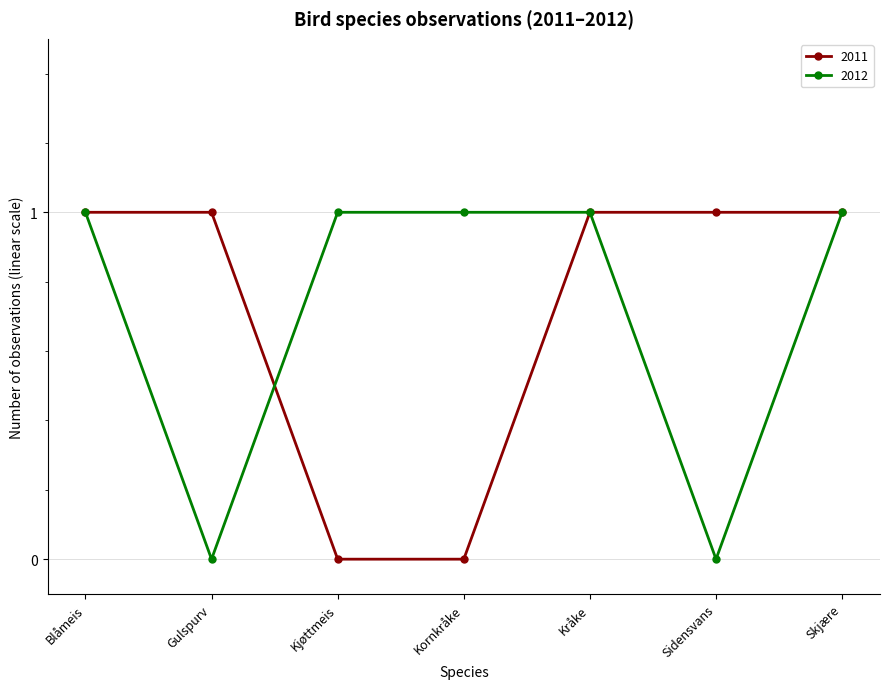

What is the total value across all series at Kråke?

2